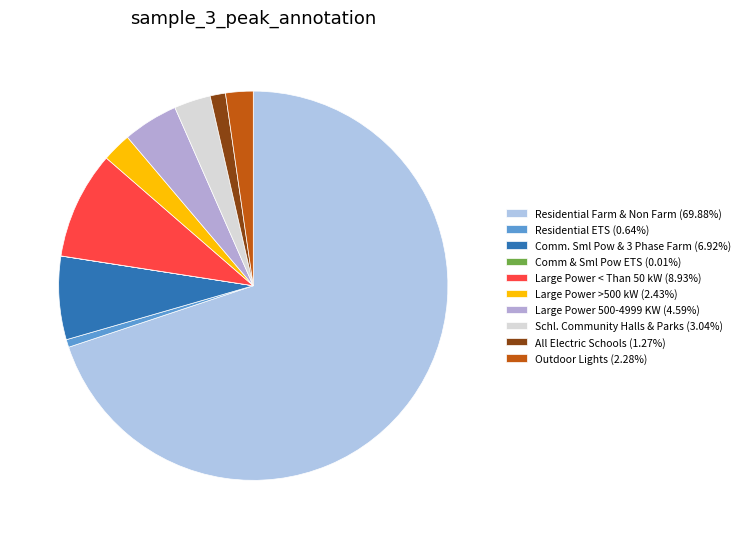

The Residential ETS slice represents 1% of the pie. True or false?

True